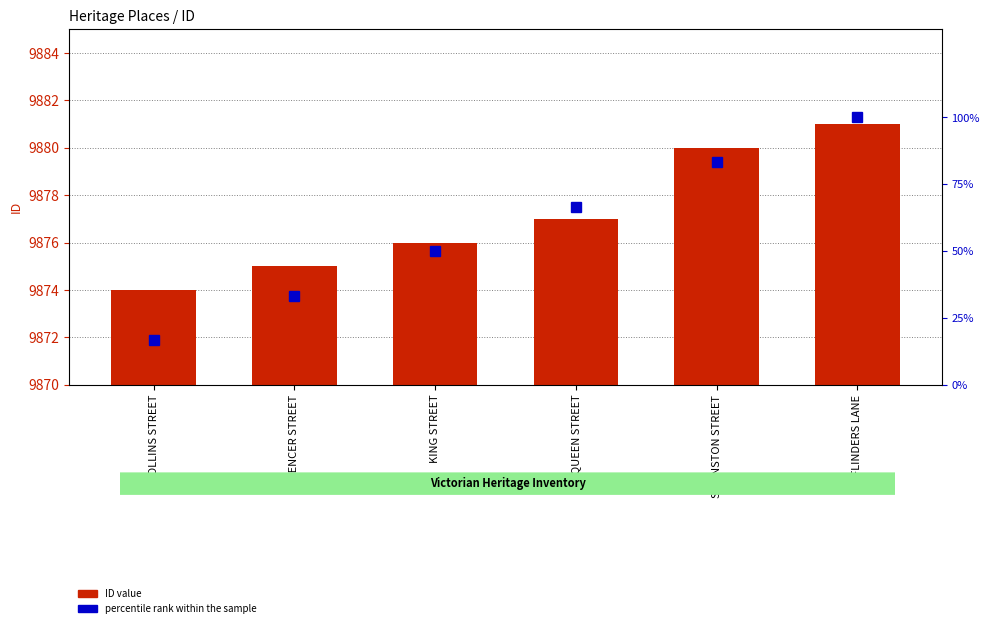

What position from the right is COLLINS STREET?

6